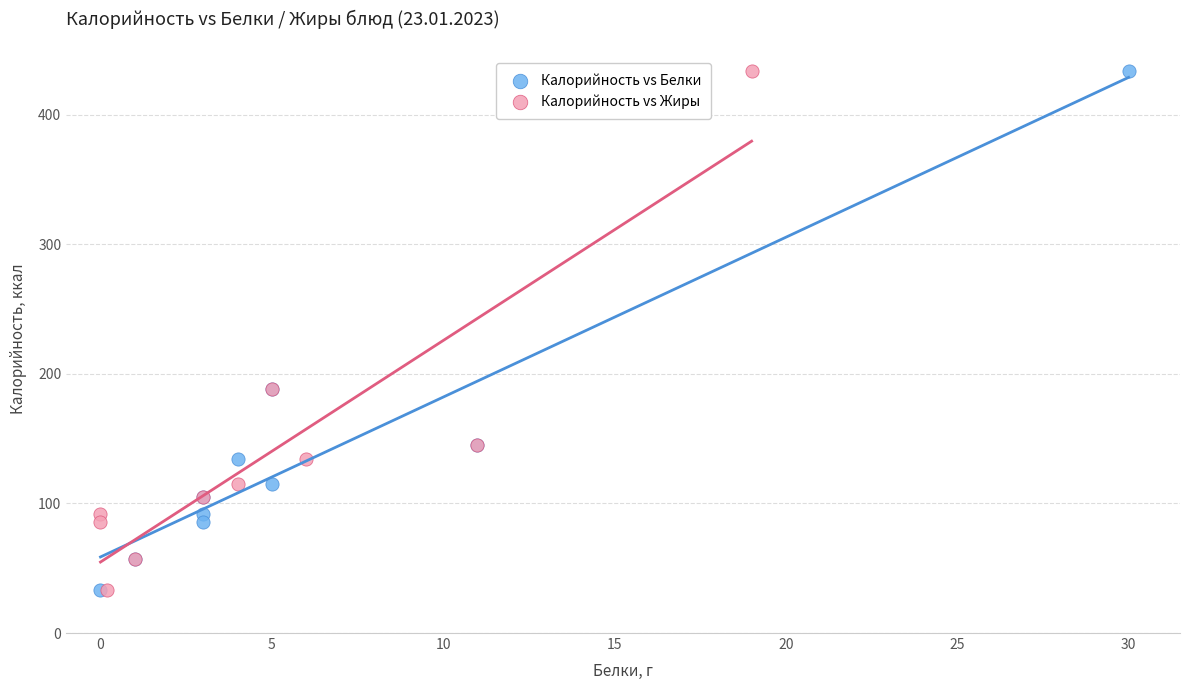

What are all the series names shown in the legend?

Калорийность vs Белки, Калорийность vs Жиры